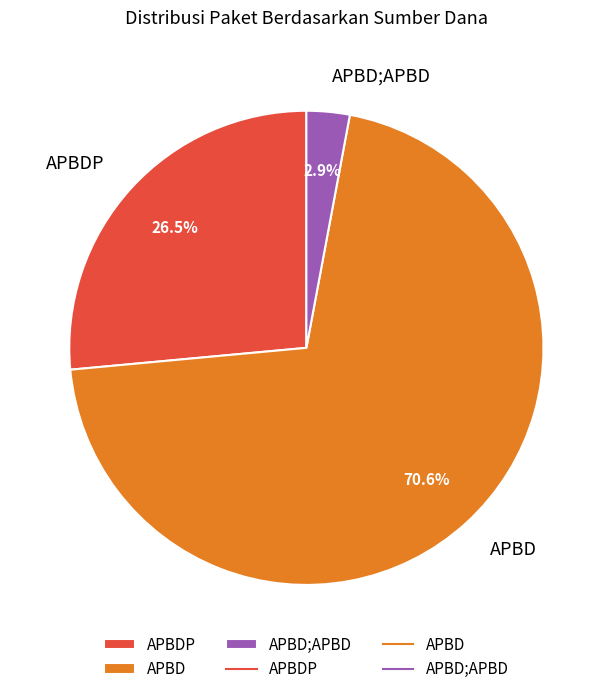

Is APBD the majority of the pie?

Yes